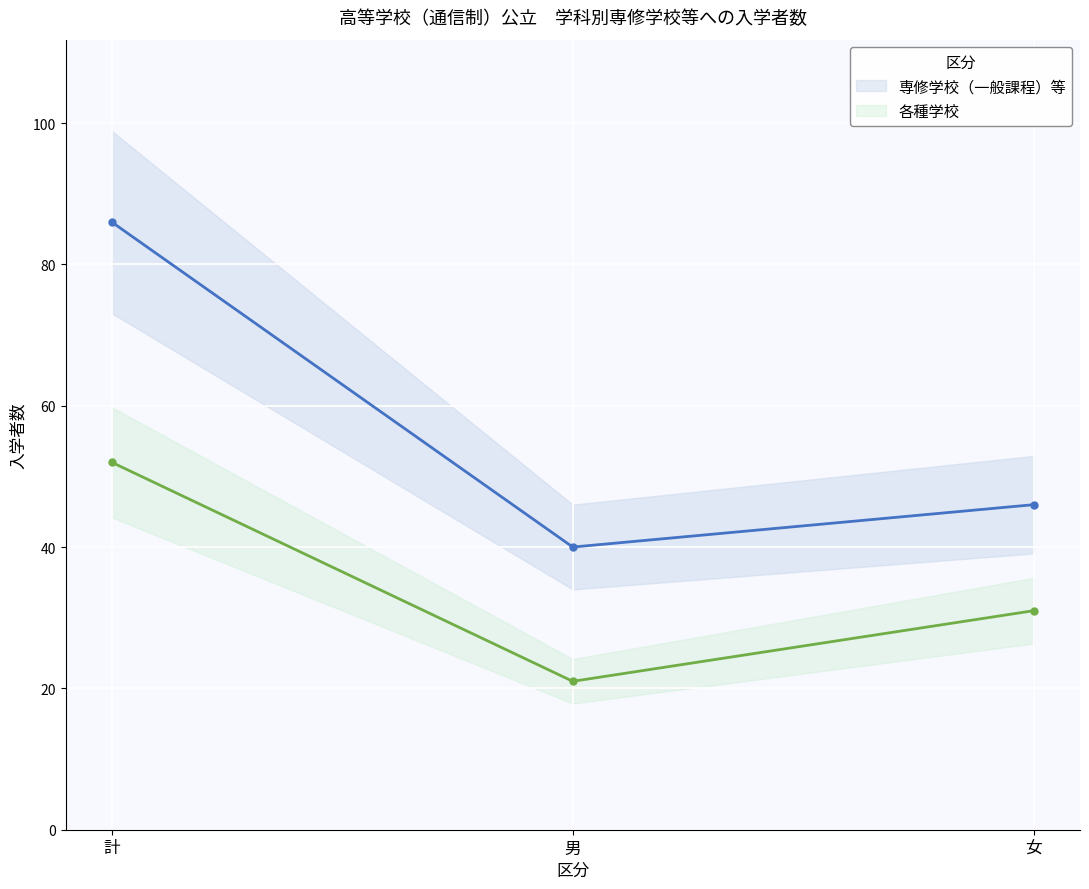

Between 計 and 男, which is larger?

計